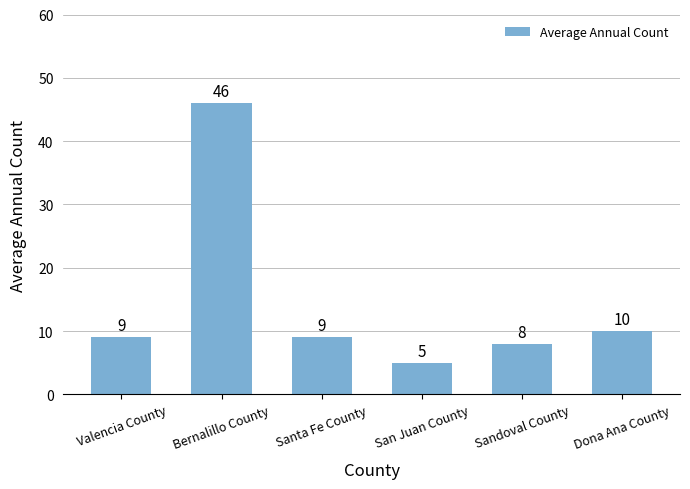

Reading left to right, extract all data points from this chart.

Valencia County=9	Bernalillo County=46	Santa Fe County=9	San Juan County=5	Sandoval County=8	Dona Ana County=10